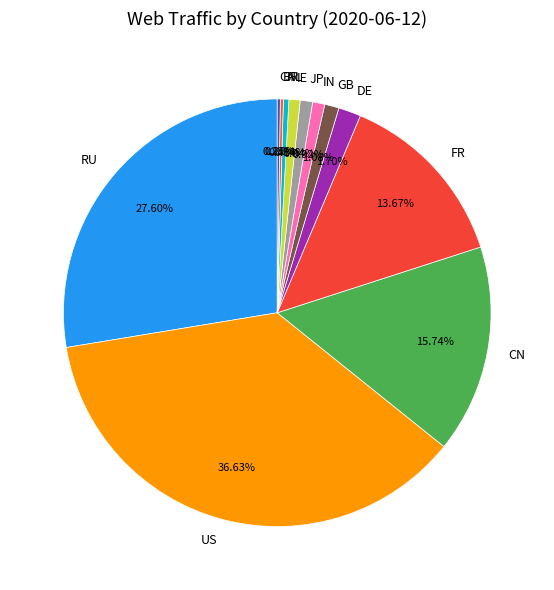

To the nearest percent, what is the average slice percentage?

8%